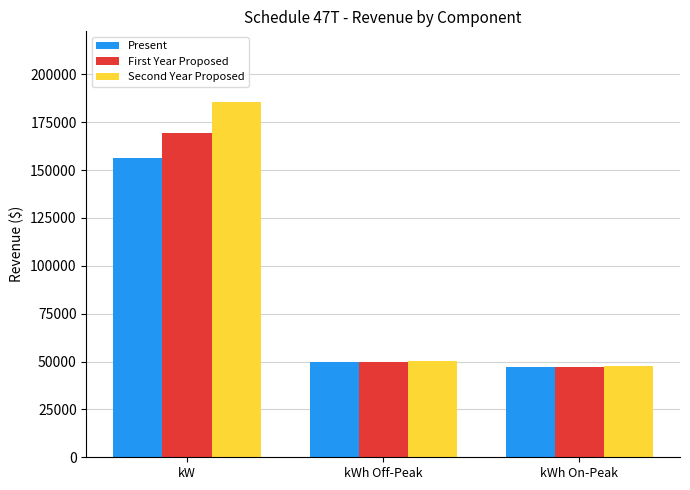

Rank the series by their maximum value, from highest to lowest.

Second Year Proposed, First Year Proposed, Present